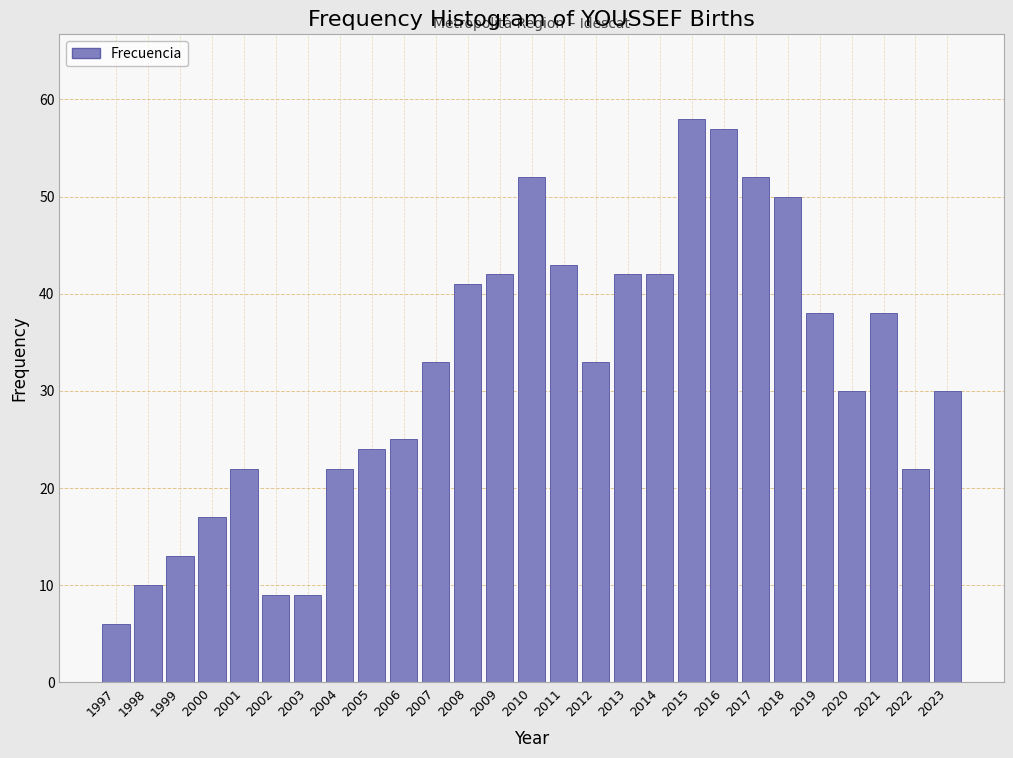

Reading left to right, transcribe all the data shown in this chart.

1997=6	1998=10	1999=13	2000=17	2001=22	2002=9	2003=9	2004=22	2005=24	2006=25	2007=33	2008=41	2009=42	2010=52	2011=43	2012=33	2013=42	2014=42	2015=58	2016=57	2017=52	2018=50	2019=38	2020=30	2021=38	2022=22	2023=30